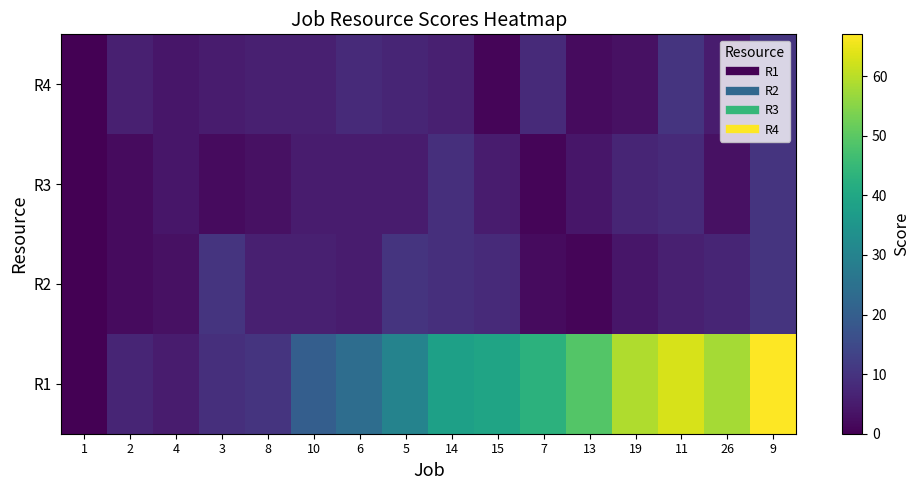

Reading right to left, transcribe all the data shown in this chart.

R1: 9=67	26=58	11=63	19=59	13=49	7=43	15=39	14=38	5=30	6=24	10=20	8=10	3=9	4=5	2=7	1=0
R2: 9=10	26=7	11=6	19=4	13=1	7=2	15=8	14=9	5=10	6=5	10=6	8=6	3=10	4=3	2=2	1=0
R3: 9=10	26=3	11=8	19=7	13=4	7=1	15=5	14=9	5=5	6=5	10=5	8=3	3=2	4=4	2=2	1=0
R4: 9=10	26=5	11=10	19=3	13=2	7=8	15=1	14=6	5=7	6=8	10=6	8=6	3=5	4=4	2=6	1=0